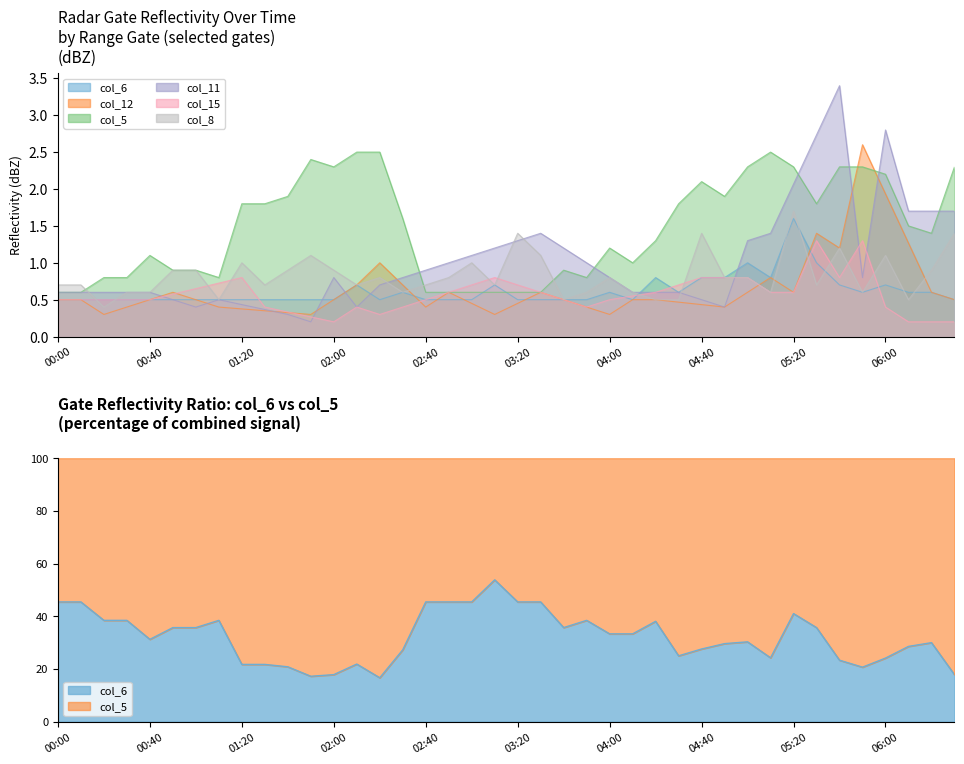

What is the difference between the col_5 values at 2002/07/26 04:10 and 2002/07/26 00:00?

0.4